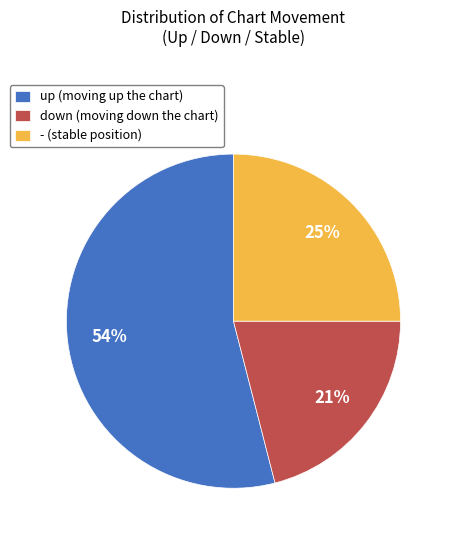

What is the majority slice?

up